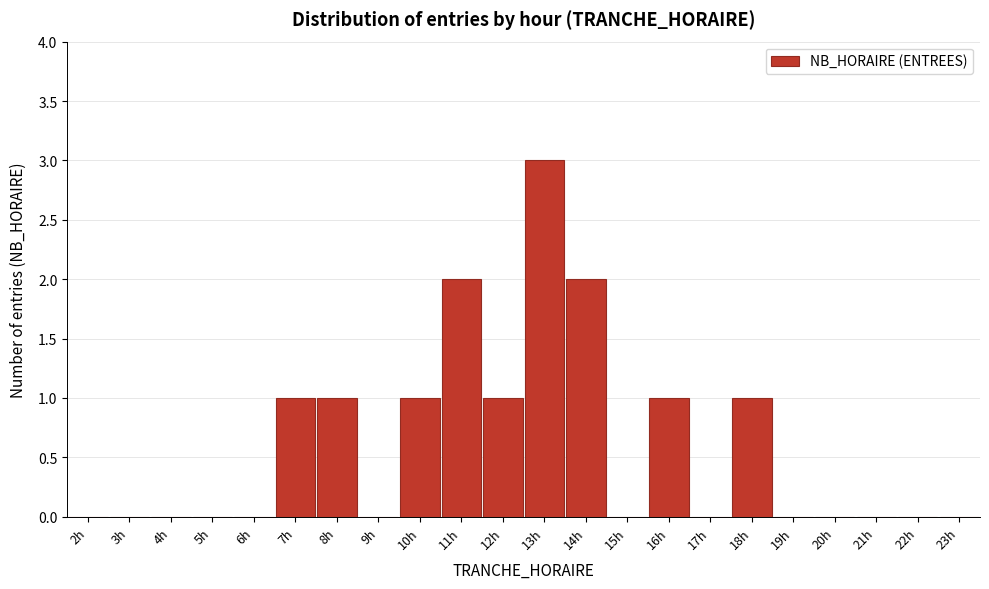

Reading left to right, extract all data points from this chart.

2h=0	3h=0	4h=0	5h=0	6h=0	7h=1	8h=1	9h=0	10h=1	11h=2	12h=1	13h=3	14h=2	15h=0	16h=1	17h=0	18h=1	19h=0	20h=0	21h=0	22h=0	23h=0